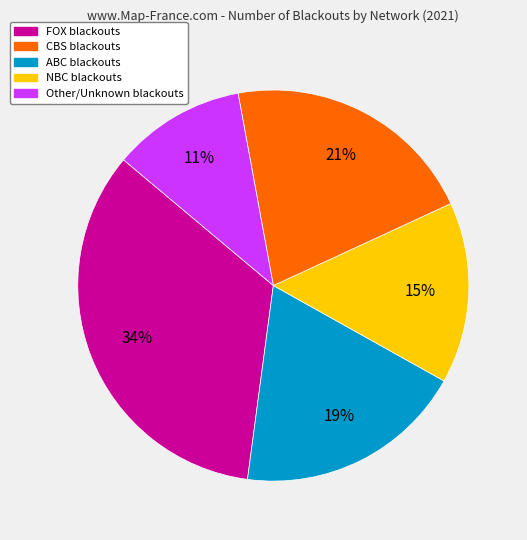

To the nearest percent, what is the difference between the largest and smallest slice percentages?

23%